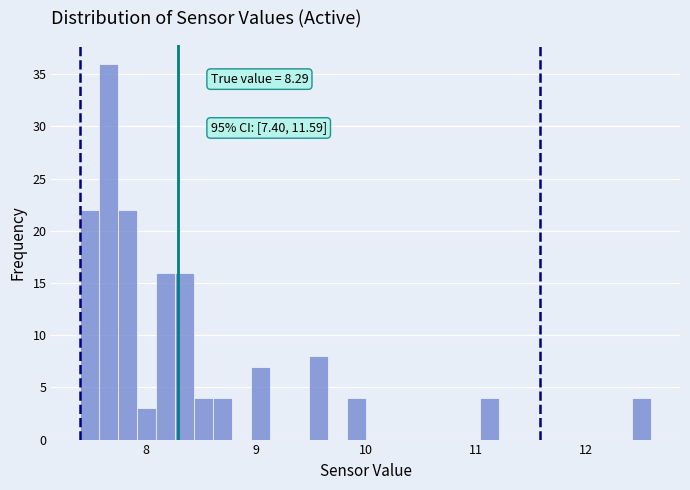

Read against the x-axis, roughly where is the centre of the tallest bar?

7.7